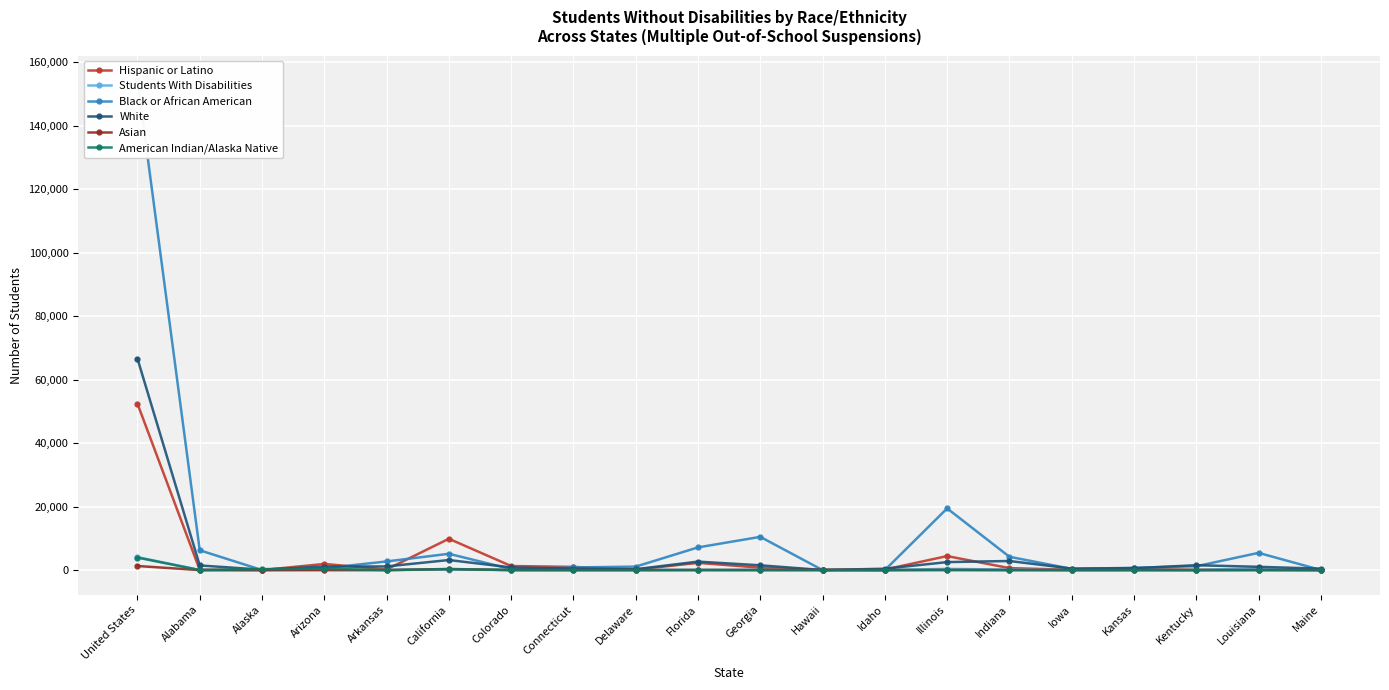

Rank the series by their maximum value, from lowest to highest.

Asian, American Indian/Alaska Native, Students With Disabilities, Hispanic or Latino, White, Black or African American